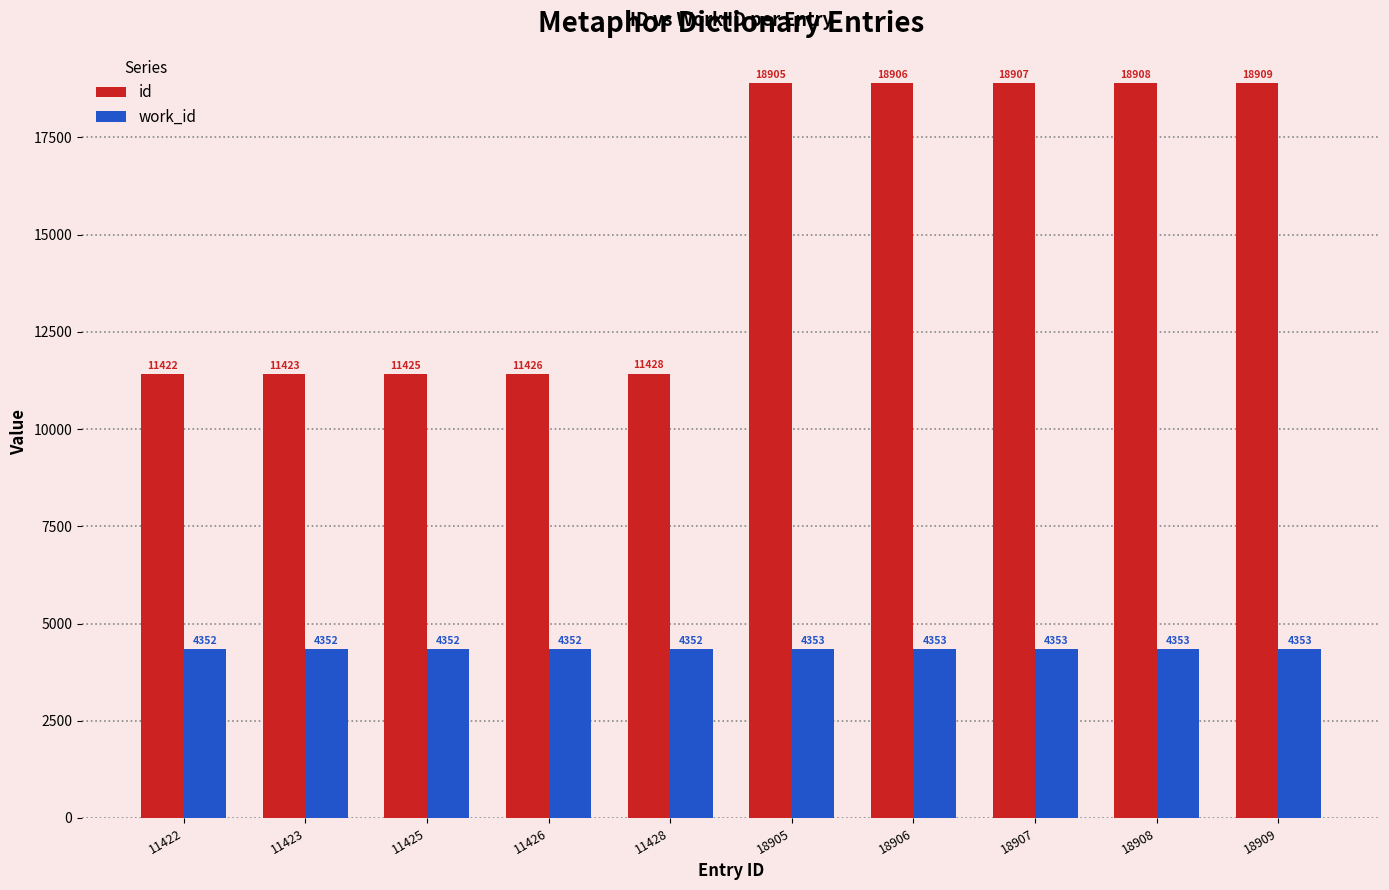

Read the id value at 18908.

18908